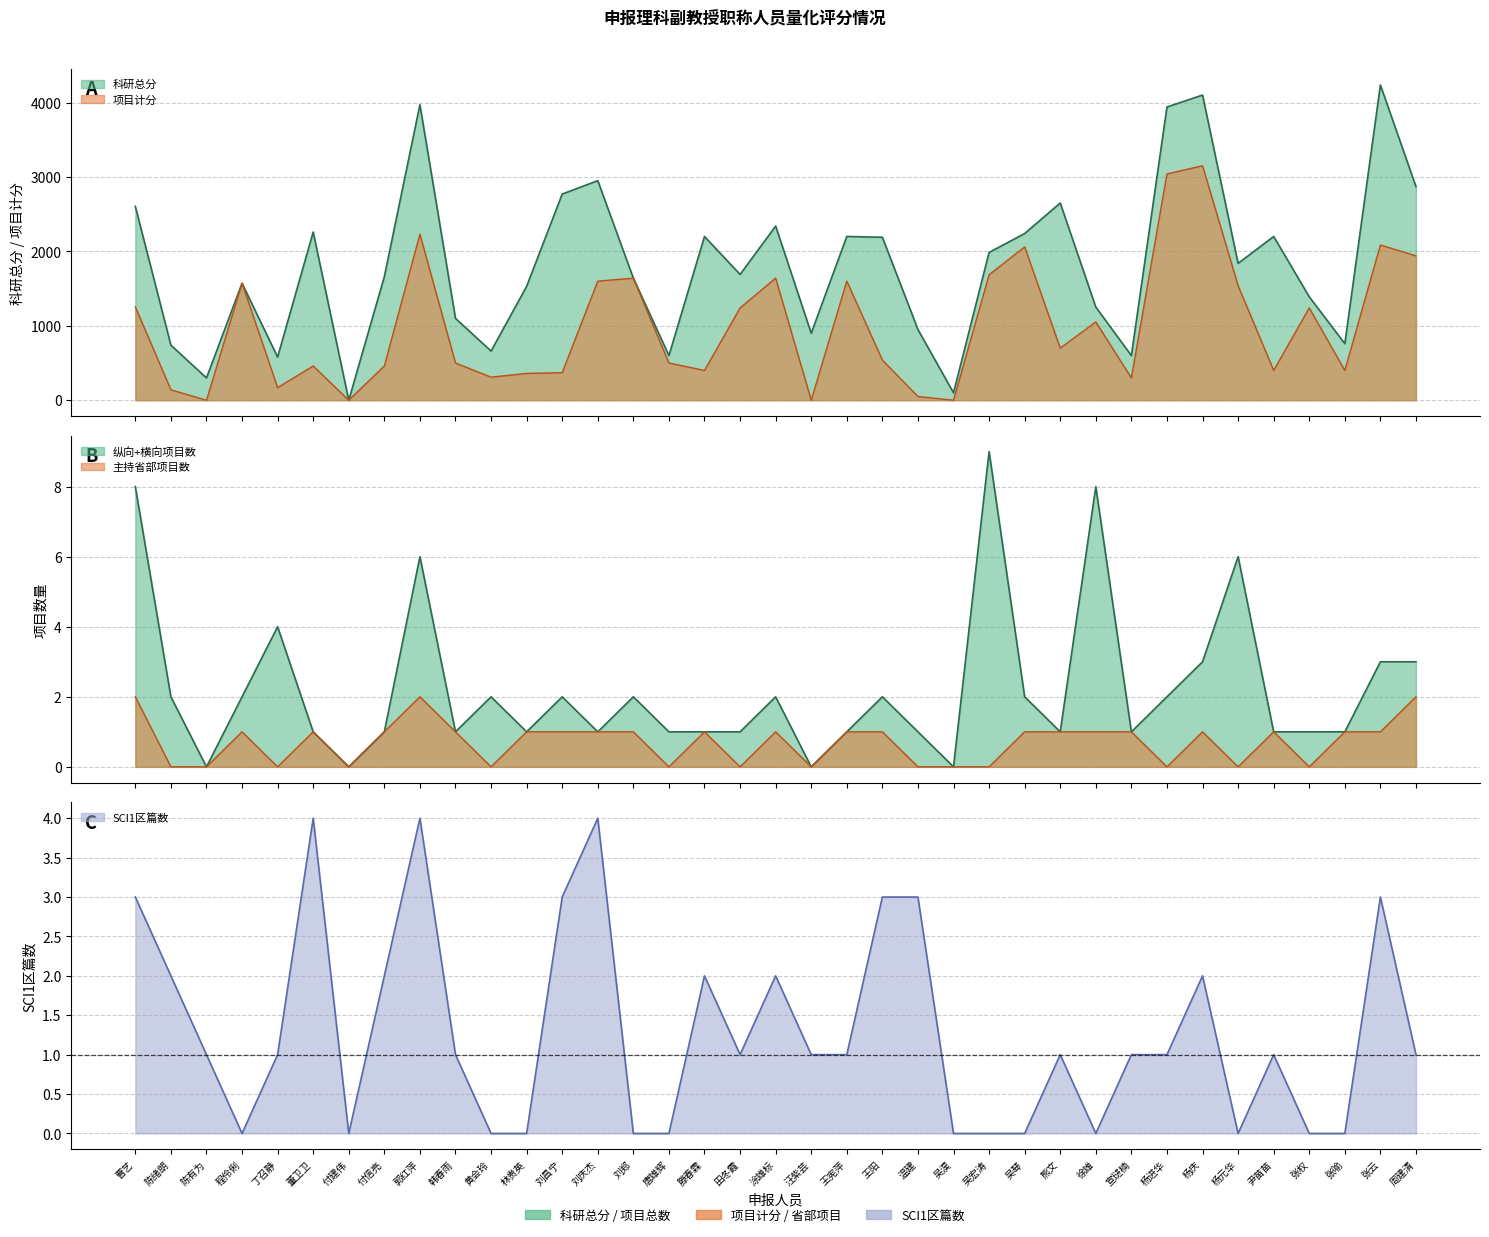

Between 田冬霞 and 王宪萍, which series saw the biggest shift?

科研总分